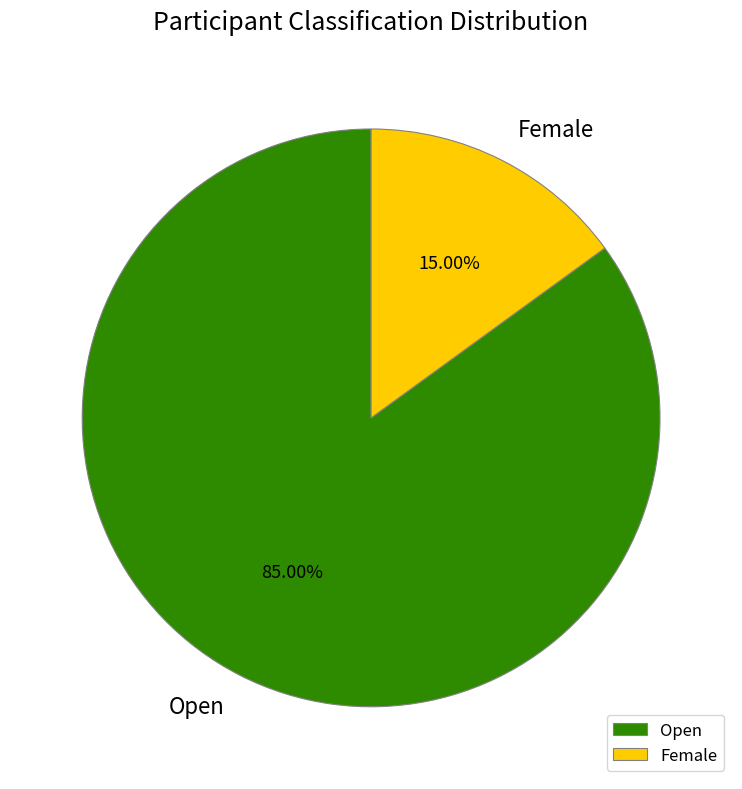

Is there any slice that represents more than half of the pie?

Yes